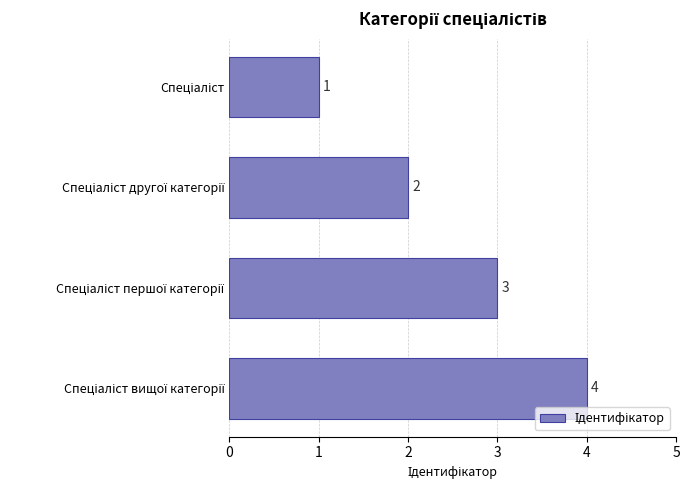

What is the difference between the maximum and minimum values?

3